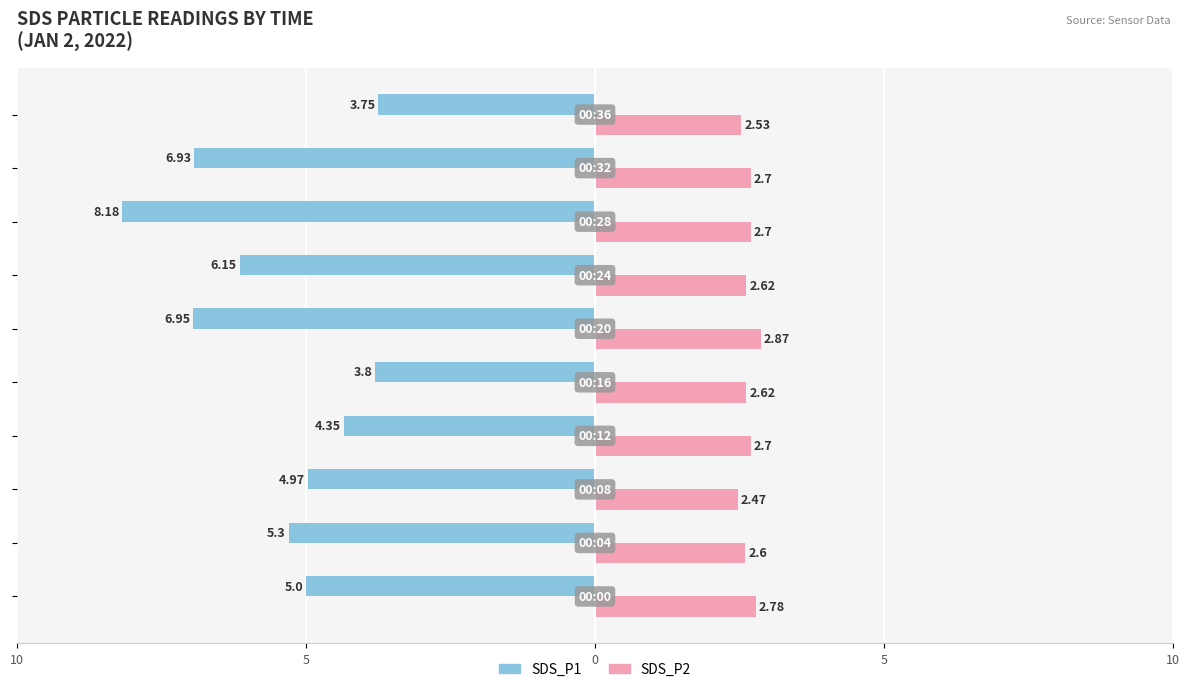

What are all the series names shown in the legend?

SDS_P1, SDS_P2